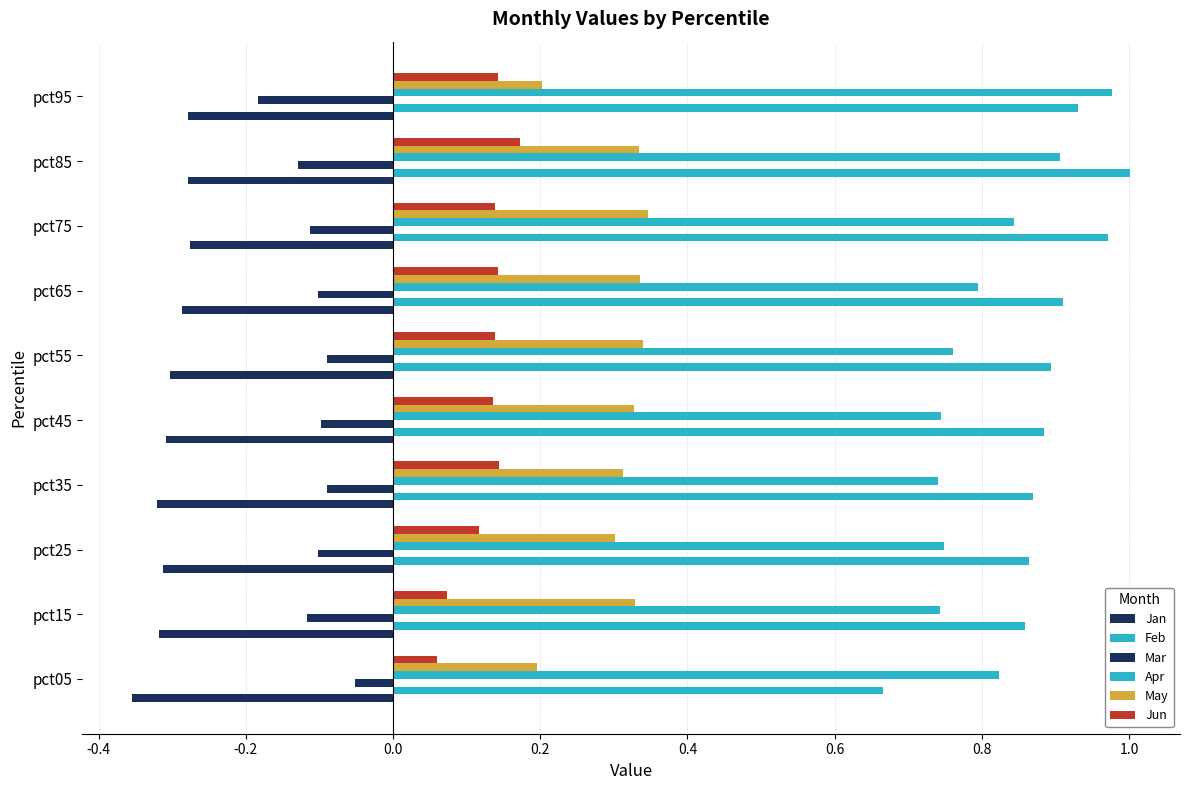

How many data points does each series have?

10